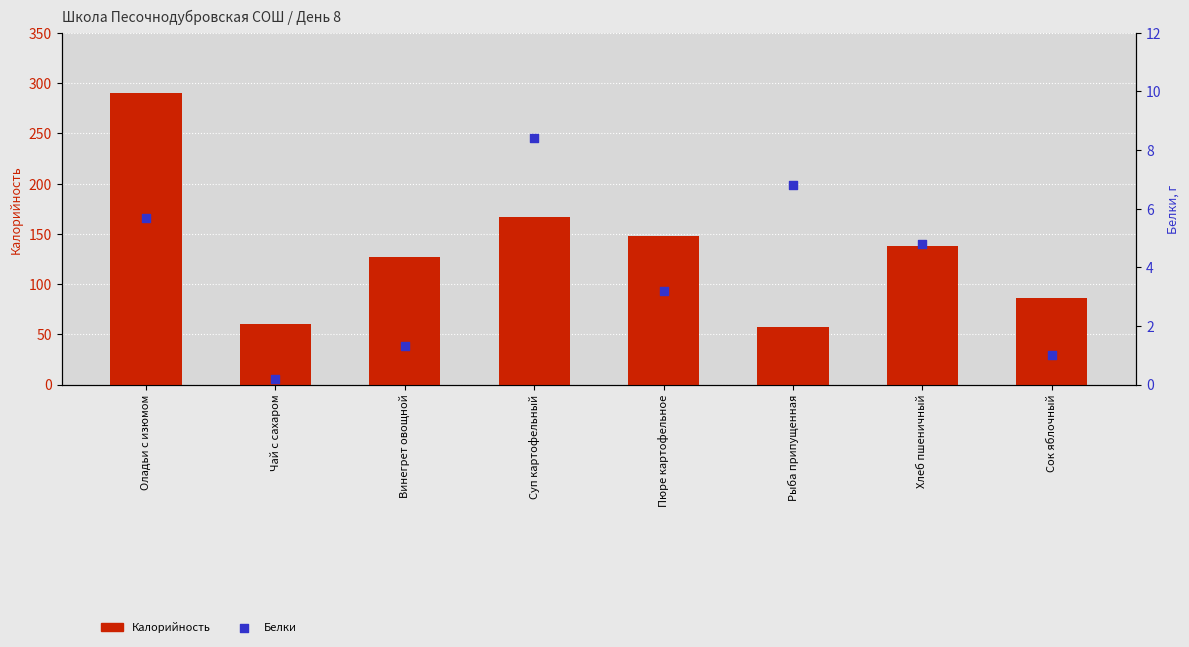

Which series contains the highest Y value?

Калорийность